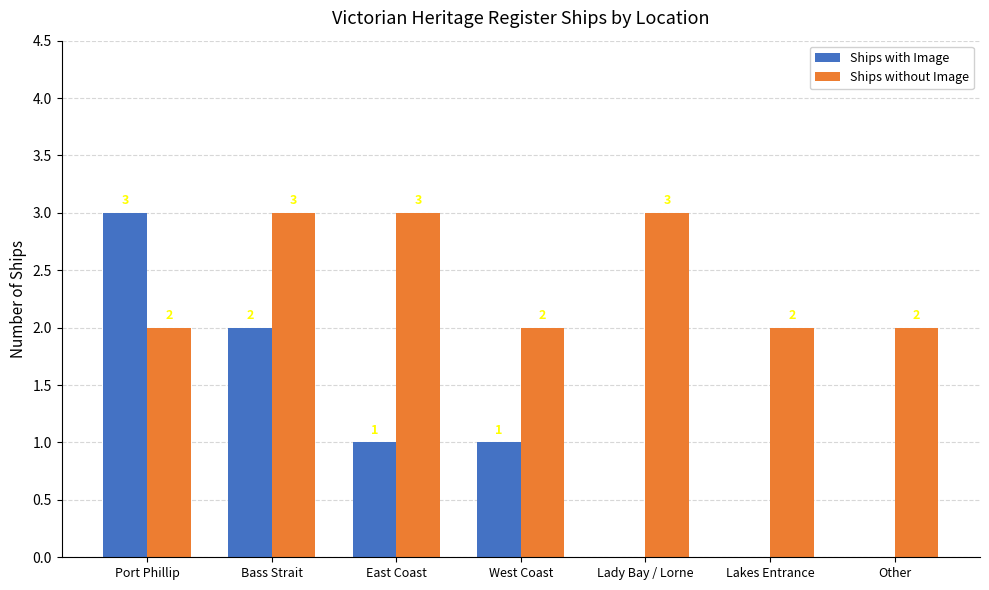

Reading right to left, list all the values displayed in this chart.

Ships with Image: Other=0	Lakes Entrance=0	Lady Bay / Lorne=0	West Coast=1	East Coast=1	Bass Strait=2	Port Phillip=3
Ships without Image: Other=2	Lakes Entrance=2	Lady Bay / Lorne=3	West Coast=2	East Coast=3	Bass Strait=3	Port Phillip=2